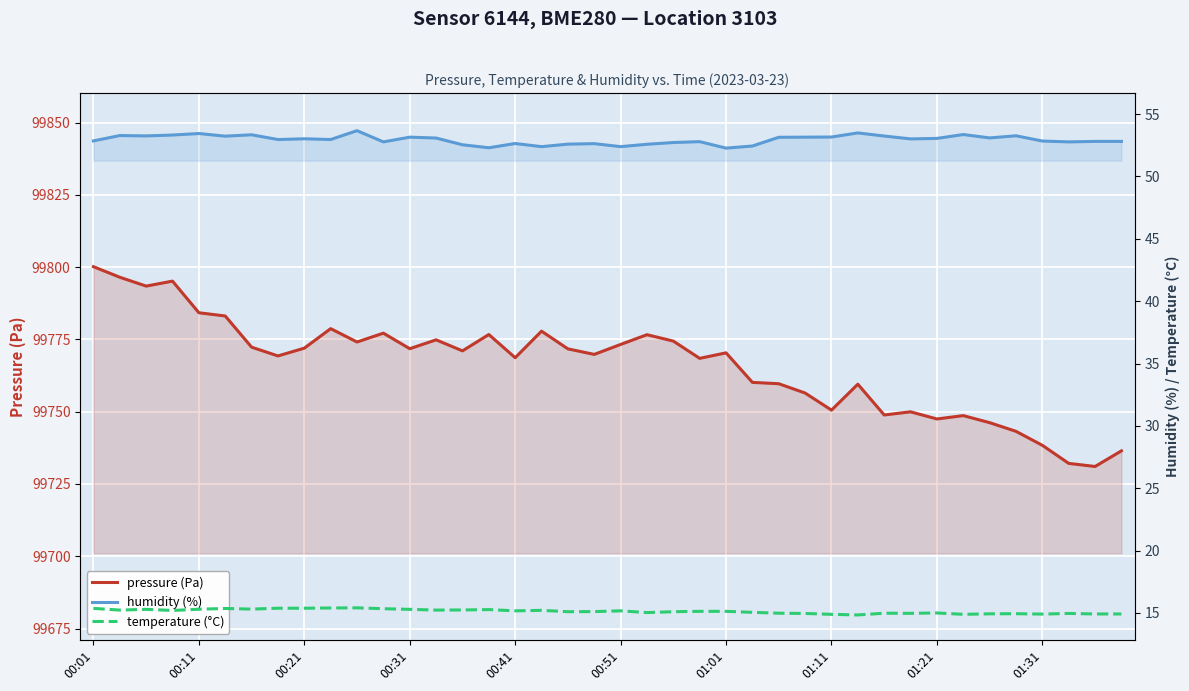

How many values in the humidity (%) series are below 53?

20